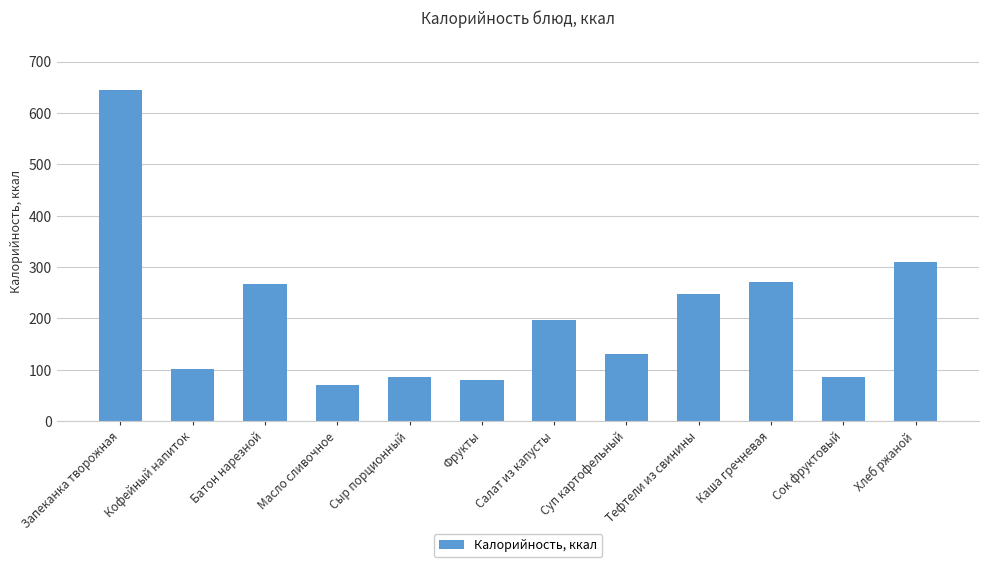

True or false: the data shows 86.0 at Сыр порционный.

True